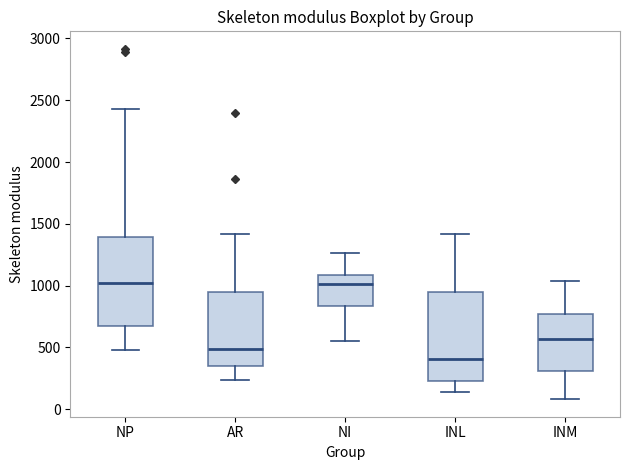

Reading left to right, read every box against the y-axis: the position of its median line, the range the box covers, and the ends of its whiskers. The values are not printed on the chart, so give them approximately, as read against the axis.

NP: median 1000, box 700 to 1400, whiskers 500 to 2450
AR: median 500, box 350 to 950, whiskers 250 to 1400
NI: median 1000, box 850 to 1100, whiskers 550 to 1250
INL: median 400, box 250 to 950, whiskers 150 to 1400
INM: median 550, box 300 to 750, whiskers 100 to 1050